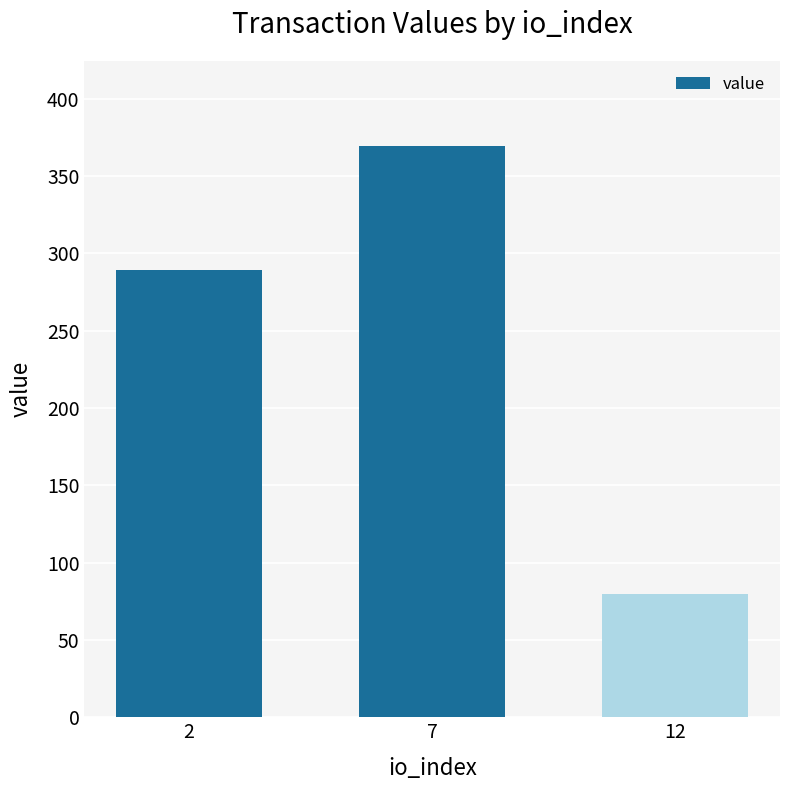

List the labels in order of value, smallest first.

12, 2, 7